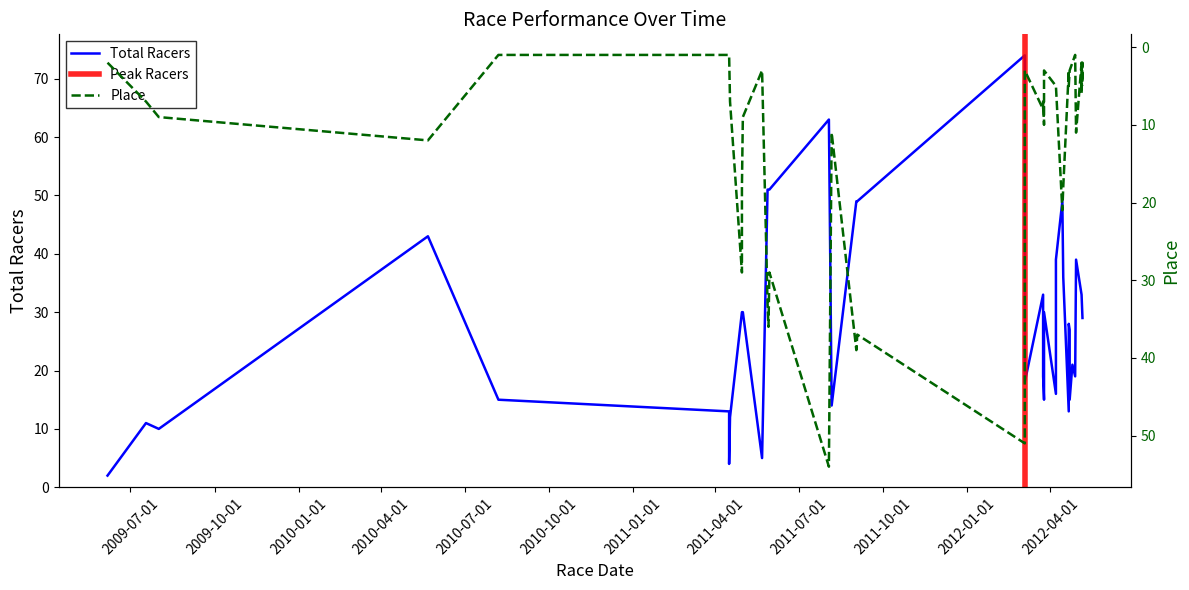

What is the value of the Place point at the 31st from the left?

5